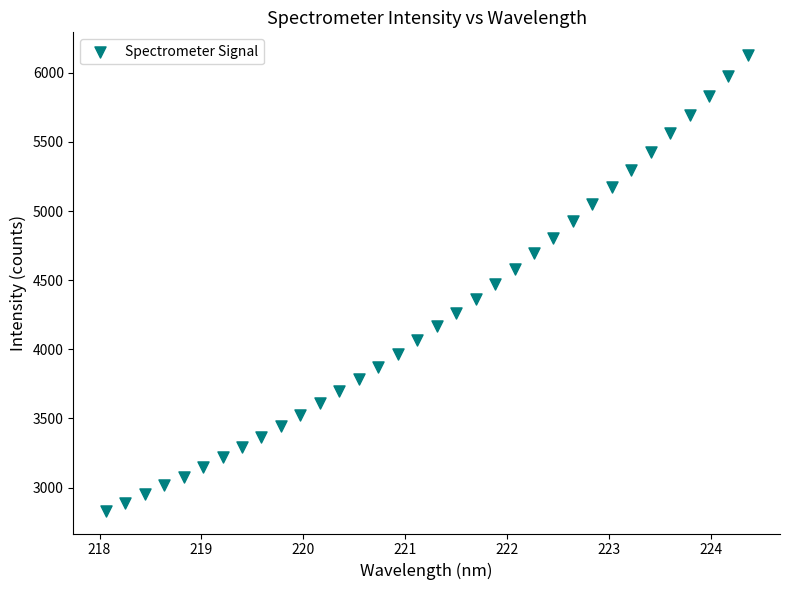

What is the range of X values (max minus min)?

6.3